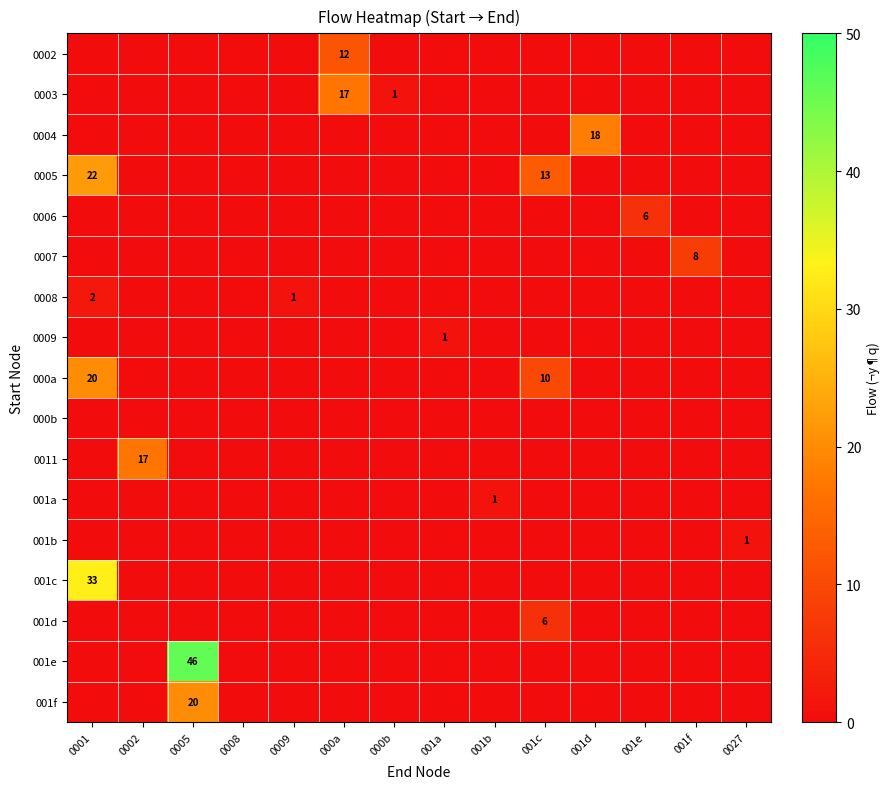

True or false: 0002 has a value of 12 at 000a.

True